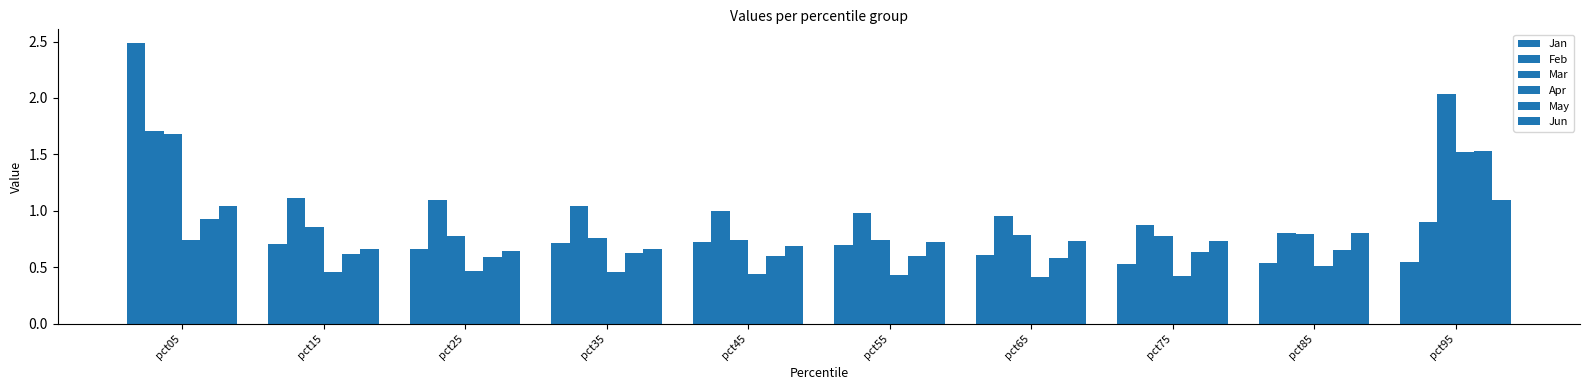

Is it true that Jun equals 1.1 at pct75?

False